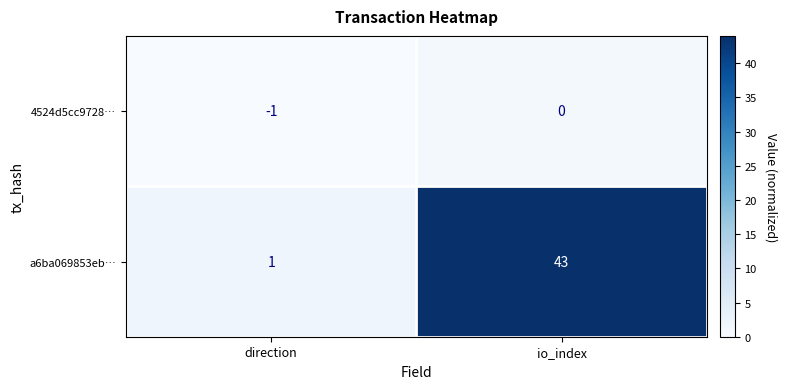

How many series are shown in this chart?

2